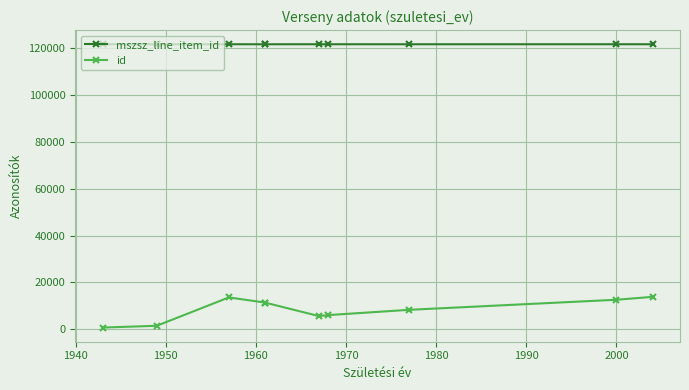

Is this an area chart (filled region under the line)?

No